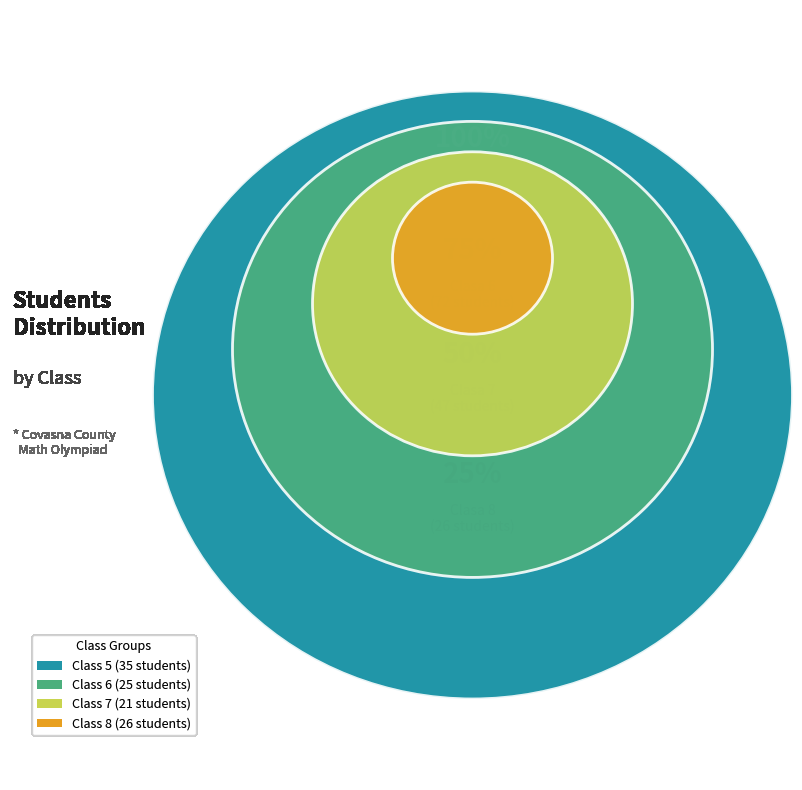

Do Clasa 8 and Clasa 6 together represent more than half of the pie?

No